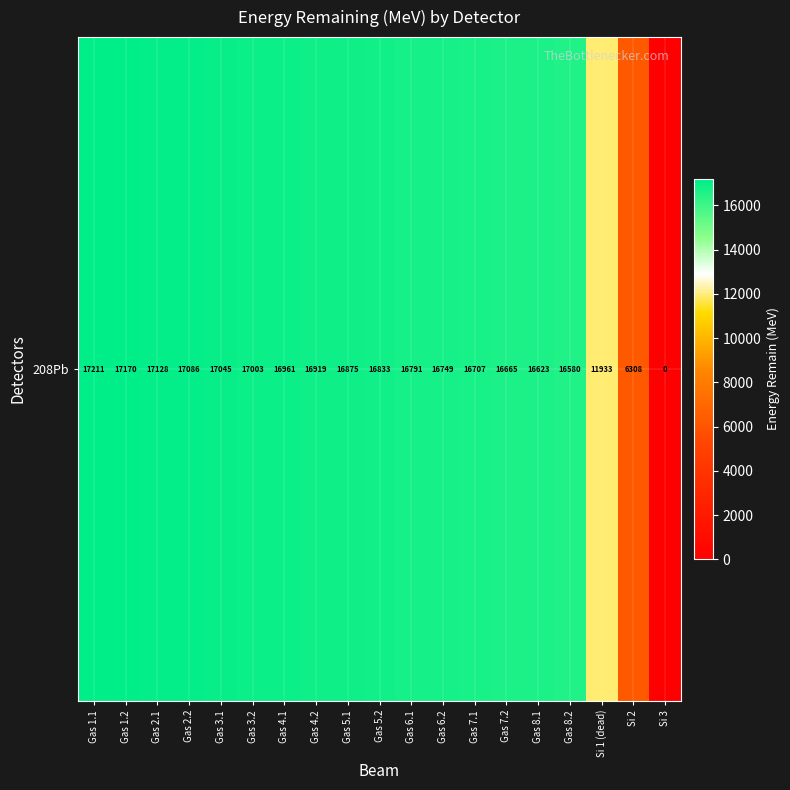

Reading left to right, list all the values displayed in this chart.

17211.0	17170.0	17128.0	17086.0	17045.0	17003.0	16961.0	16919.0	16875.0	16833.0	16791.0	16749.0	16707.0	16665.0	16623.0	16580.0	11933.0	6307.7	0.0